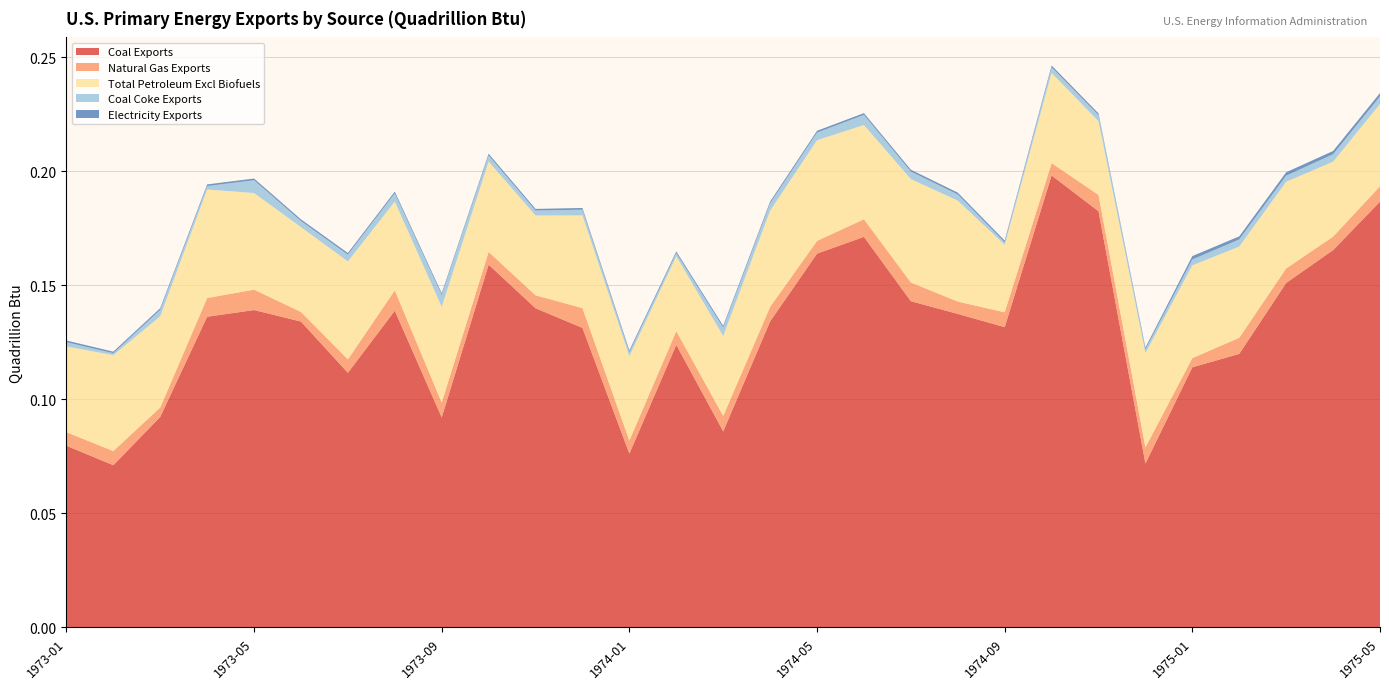

Reading left to right, what are all the values shown in this chart?

Coal Exports: 1973-01=0.1	1973-02=0.1	1973-03=0.1	1973-04=0.1	1973-05=0.1	1973-06=0.1	1973-07=0.1	1973-08=0.1	1973-09=0.1	1973-10=0.2	1973-11=0.1	1973-12=0.1	1974-01=0.1	1974-02=0.1	1974-03=0.1	1974-04=0.1	1974-05=0.2	1974-06=0.2	1974-07=0.1	1974-08=0.1	1974-09=0.1	1974-10=0.2	1974-11=0.2	1974-12=0.1	1975-01=0.1	1975-02=0.1	1975-03=0.2	1975-04=0.2	1975-05=0.2
Natural Gas Exports: 1973-01=0.0	1973-02=0.0	1973-03=0.0	1973-04=0.0	1973-05=0.0	1973-06=0.0	1973-07=0.0	1973-08=0.0	1973-09=0.0	1973-10=0.0	1973-11=0.0	1973-12=0.0	1974-01=0.0	1974-02=0.0	1974-03=0.0	1974-04=0.0	1974-05=0.0	1974-06=0.0	1974-07=0.0	1974-08=0.0	1974-09=0.0	1974-10=0.0	1974-11=0.0	1974-12=0.0	1975-01=0.0	1975-02=0.0	1975-03=0.0	1975-04=0.0	1975-05=0.0
Total Petroleum Excl Biofuels: 1973-01=0.0	1973-02=0.0	1973-03=0.0	1973-04=0.0	1973-05=0.0	1973-06=0.0	1973-07=0.0	1973-08=0.0	1973-09=0.0	1973-10=0.0	1973-11=0.0	1973-12=0.0	1974-01=0.0	1974-02=0.0	1974-03=0.0	1974-04=0.0	1974-05=0.0	1974-06=0.0	1974-07=0.0	1974-08=0.0	1974-09=0.0	1974-10=0.0	1974-11=0.0	1974-12=0.0	1975-01=0.0	1975-02=0.0	1975-03=0.0	1975-04=0.0	1975-05=0.0
Coal Coke Exports: 1973-01=0.0	1973-02=0.0	1973-03=0.0	1973-04=0.0	1973-05=0.0	1973-06=0.0	1973-07=0.0	1973-08=0.0	1973-09=0.0	1973-10=0.0	1973-11=0.0	1973-12=0.0	1974-01=0.0	1974-02=0.0	1974-03=0.0	1974-04=0.0	1974-05=0.0	1974-06=0.0	1974-07=0.0	1974-08=0.0	1974-09=0.0	1974-10=0.0	1974-11=0.0	1974-12=0.0	1975-01=0.0	1975-02=0.0	1975-03=0.0	1975-04=0.0	1975-05=0.0
Electricity Exports: 1973-01=0.0	1973-02=0.0	1973-03=0.0	1973-04=0.0	1973-05=0.0	1973-06=0.0	1973-07=0.0	1973-08=0.0	1973-09=0.0	1973-10=0.0	1973-11=0.0	1973-12=0.0	1974-01=0.0	1974-02=0.0	1974-03=0.0	1974-04=0.0	1974-05=0.0	1974-06=0.0	1974-07=0.0	1974-08=0.0	1974-09=0.0	1974-10=0.0	1974-11=0.0	1974-12=0.0	1975-01=0.0	1975-02=0.0	1975-03=0.0	1975-04=0.0	1975-05=0.0